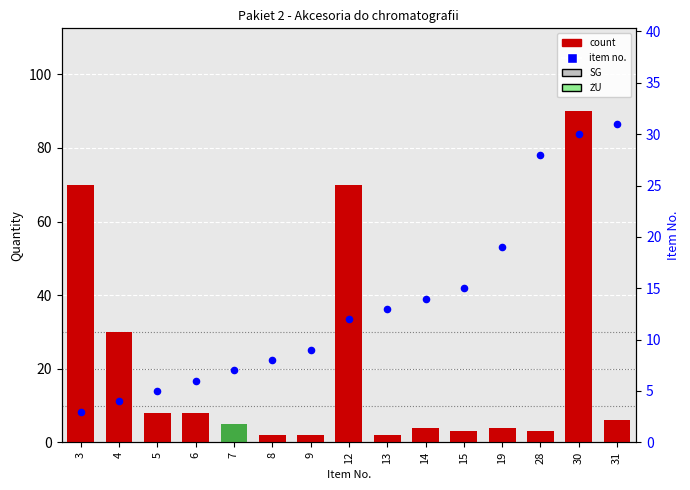

What are all the series names shown in the legend?

count, item no.